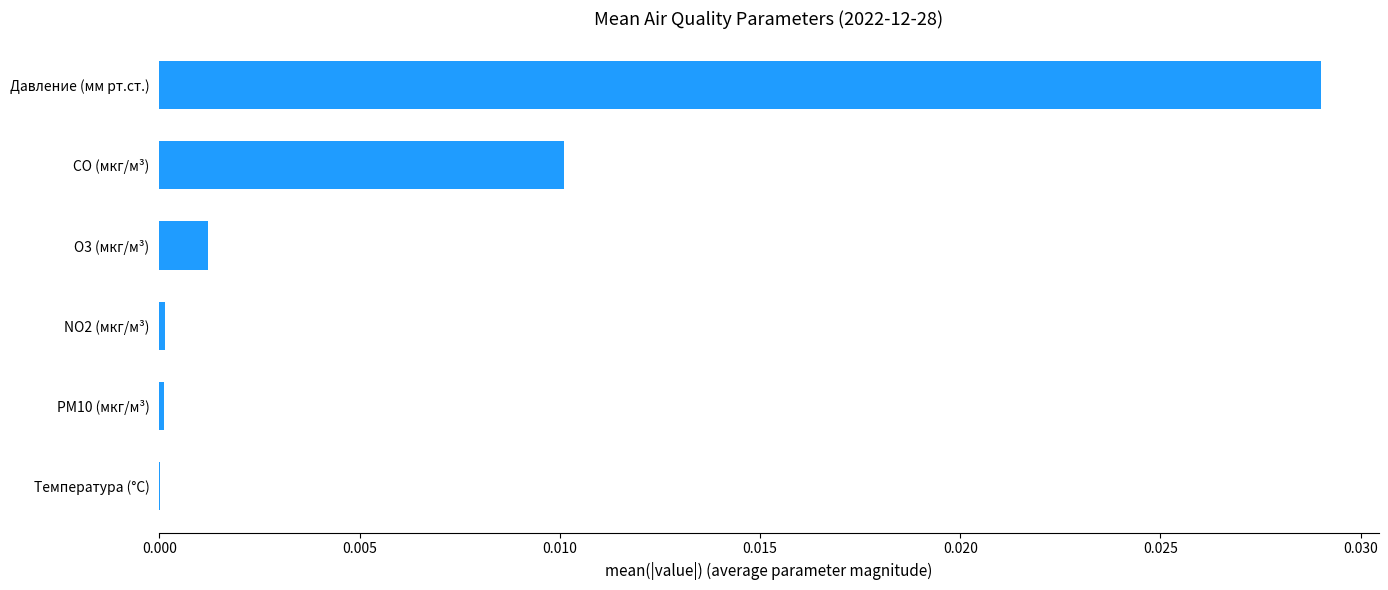

True or false: the data shows 0.0 at CO (мкг/м³).

True